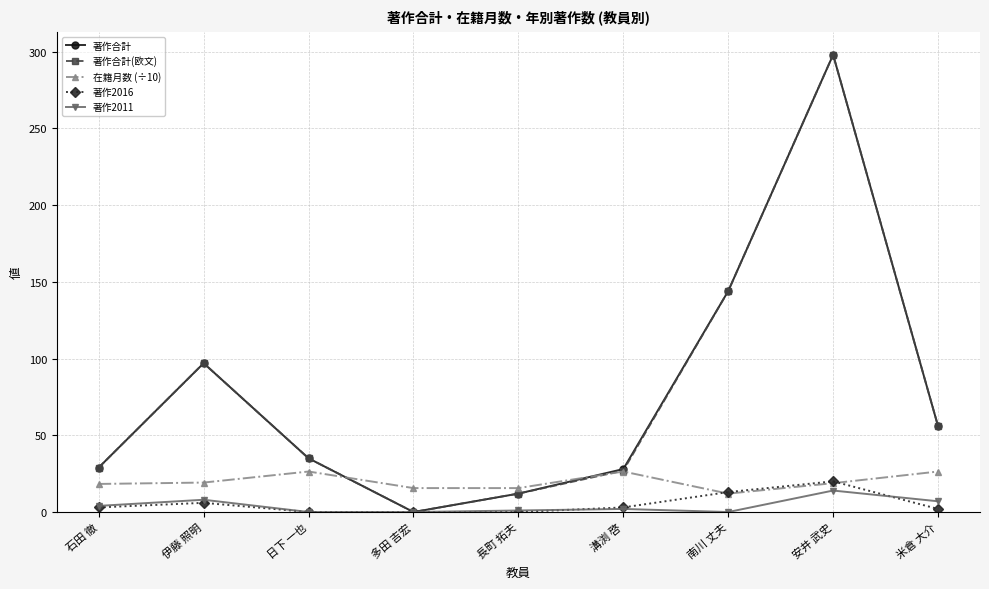

At which label is 著作合計(欧文) closest to 149?

南川 丈夫